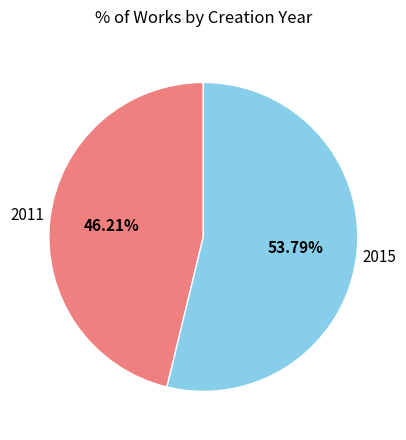

Is there a majority slice in this chart?

Yes